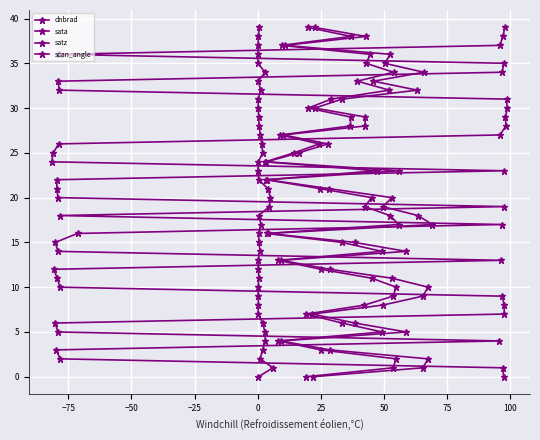

Which series has the largest range (max minus min)?

dnbrad